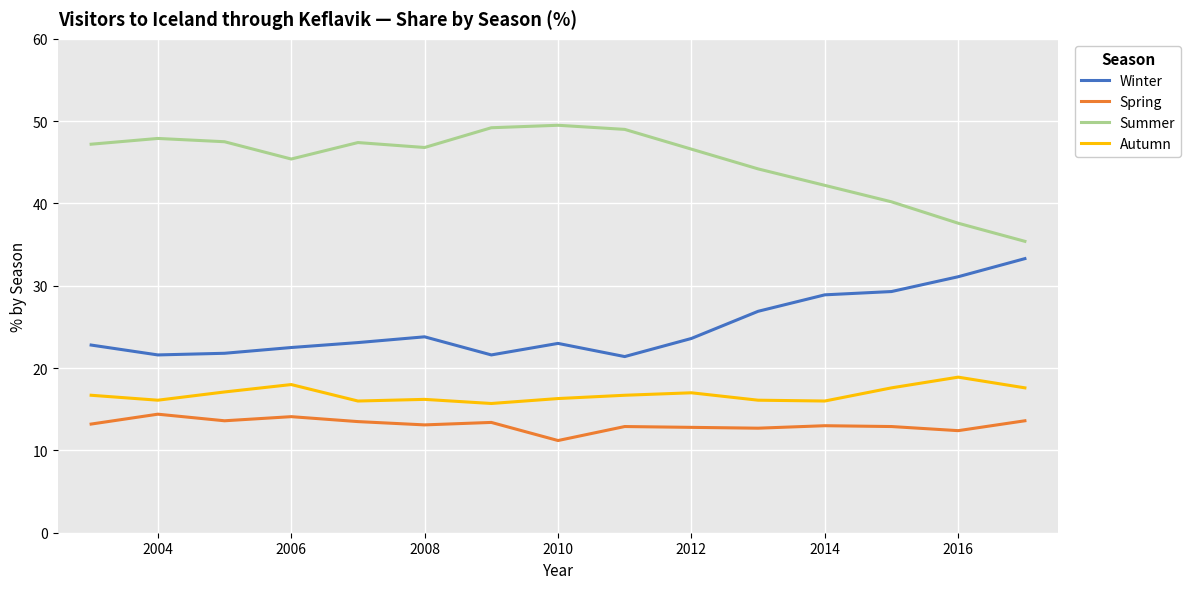

True or false: Spring and Summer intersect in this chart.

False